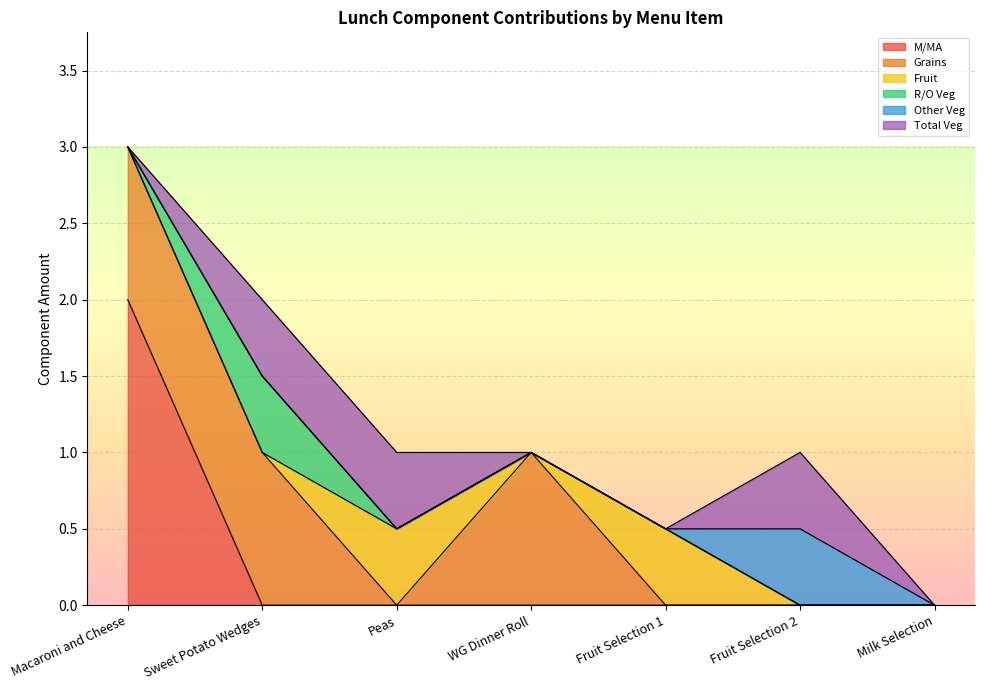

At which category is the sum across all series the highest?

Macaroni and Cheese